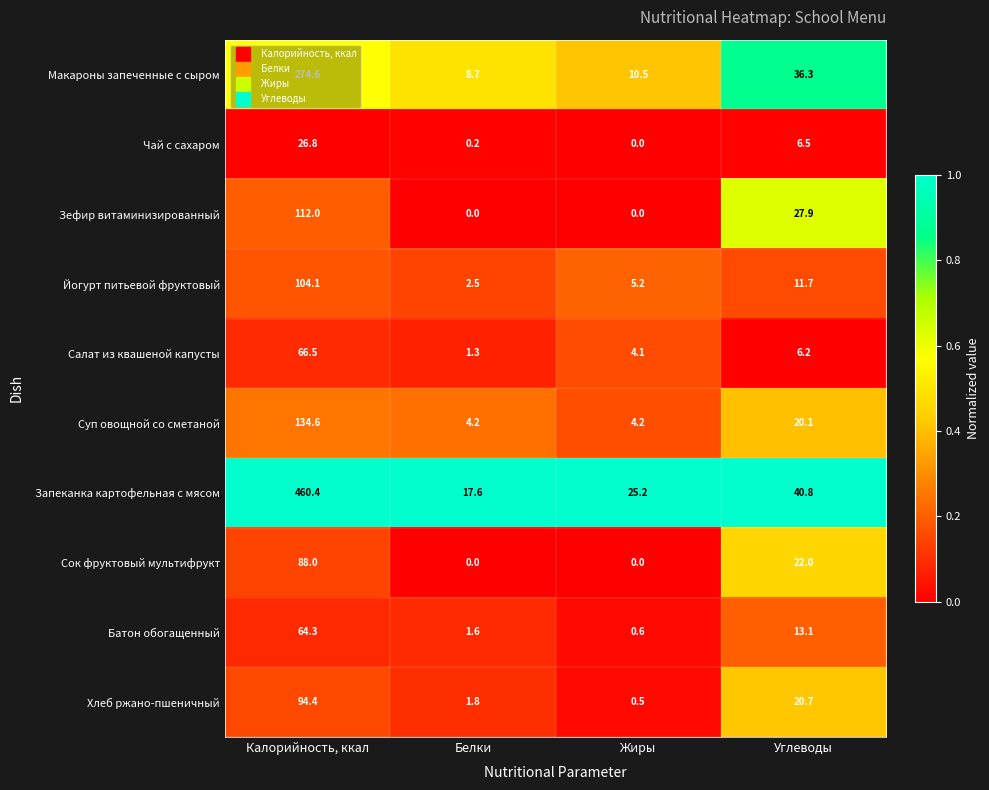

What is the spread (max minus min) of values at Белки?

17.6